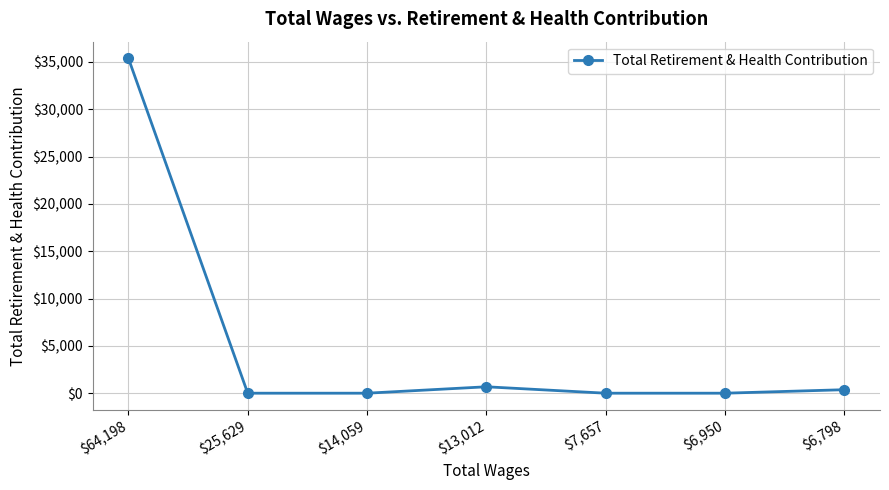

Reading left to right, list all the values displayed in this chart.

$64,198=35382	$25,629=0	$14,059=0	$13,012=678	$7,657=0	$6,950=0	$6,798=369